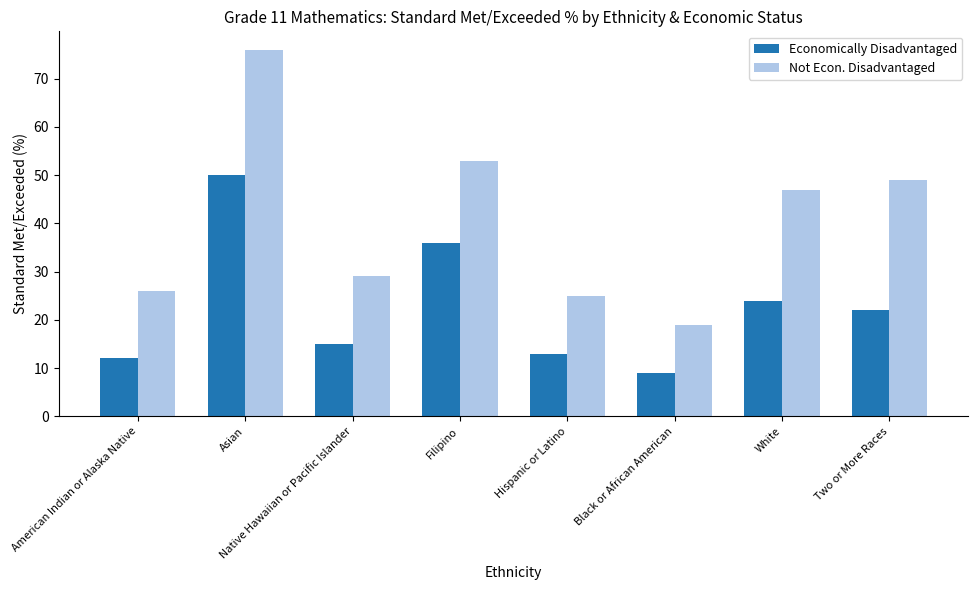

The value of Economically Disadvantaged at Filipino is 25. True or false?

False